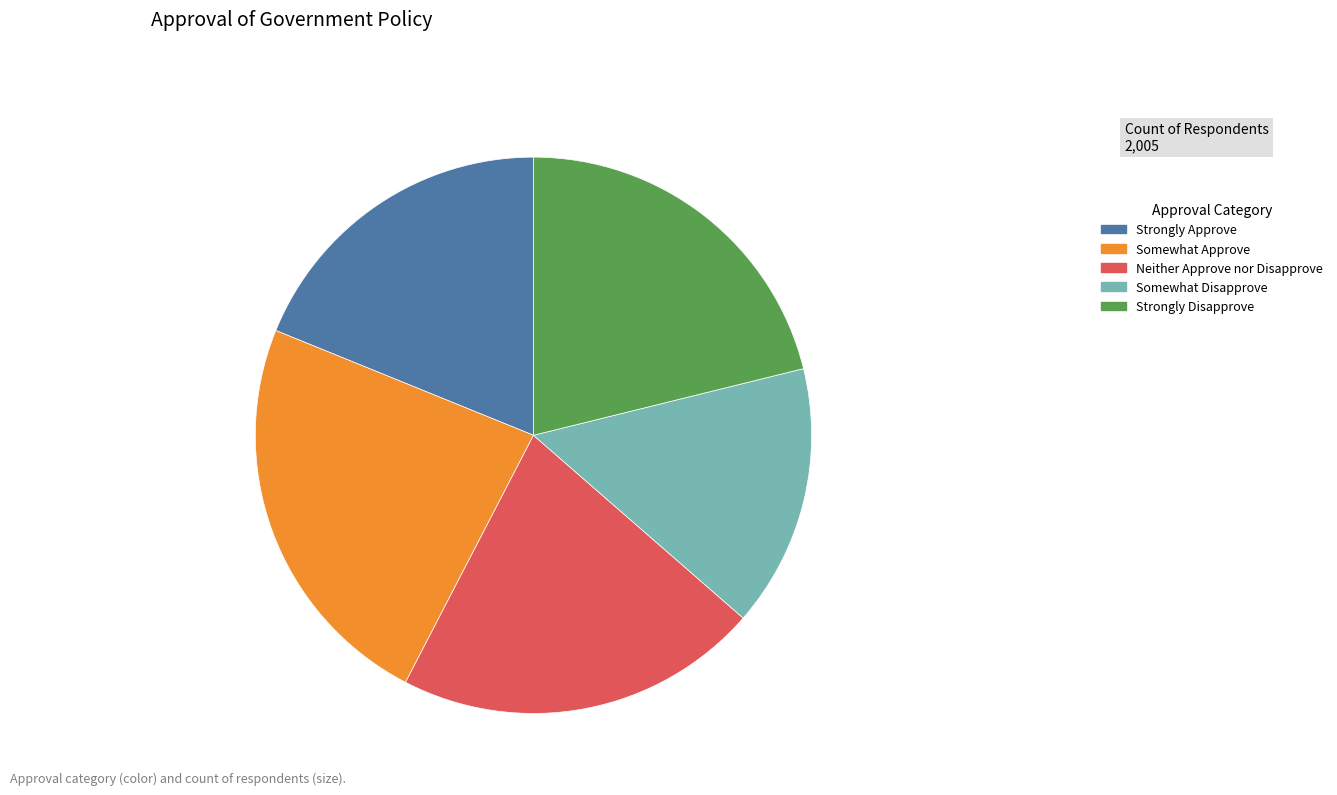

Does Strongly Approve account for over 50% of the chart?

No